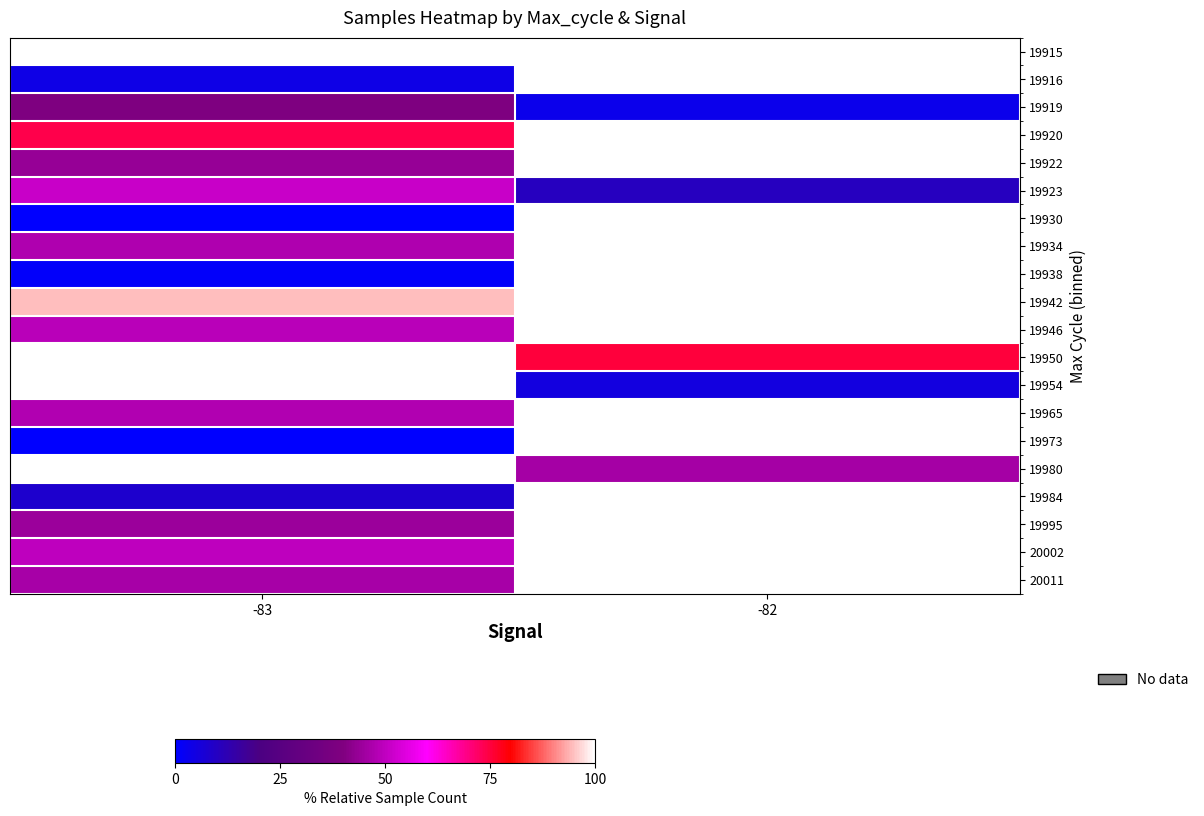

Rank the categories by row_0 value from highest to lowest.

-83, -82